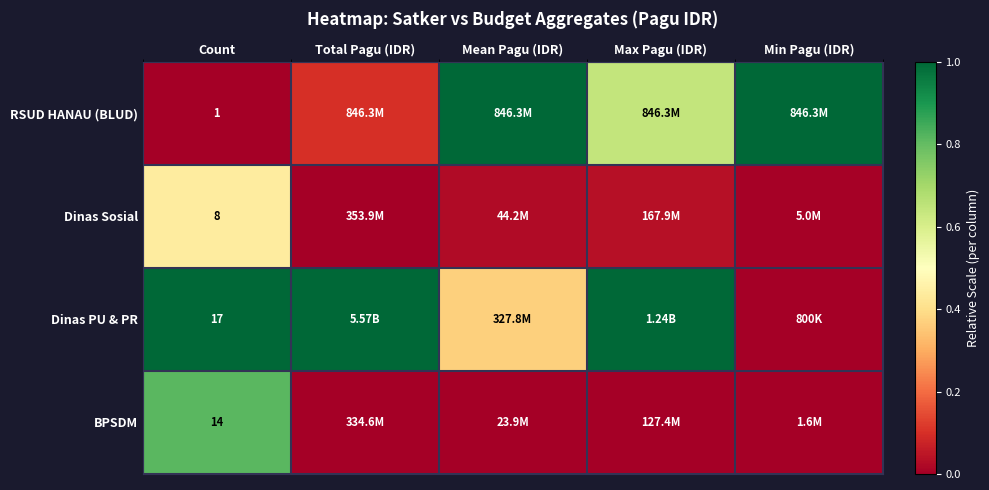

The RSUD HANAU (BLUD) series shows 0.4 at Min Pagu (IDR). True or false?

False